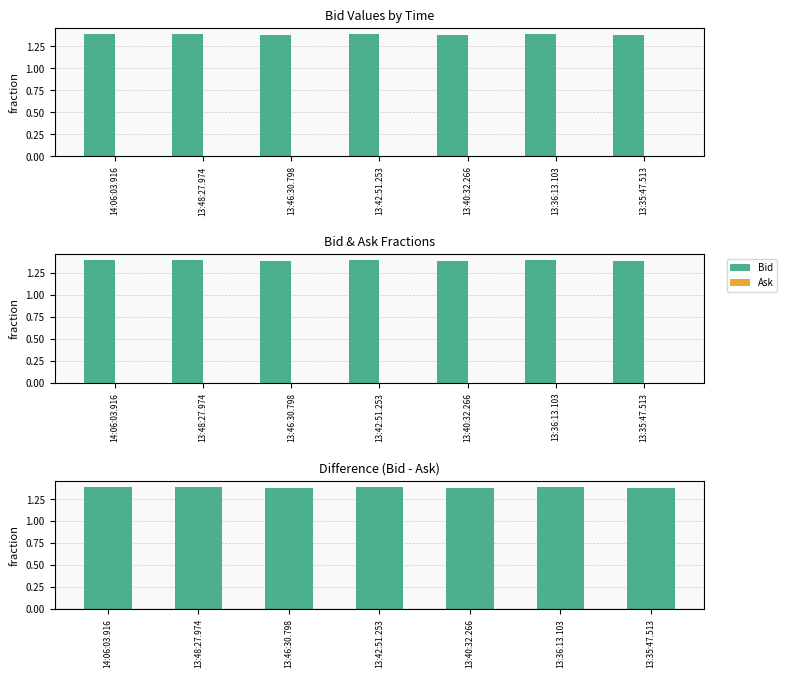

List the series in order of their peak value, highest first.

Bid, Bid - Ask, Ask